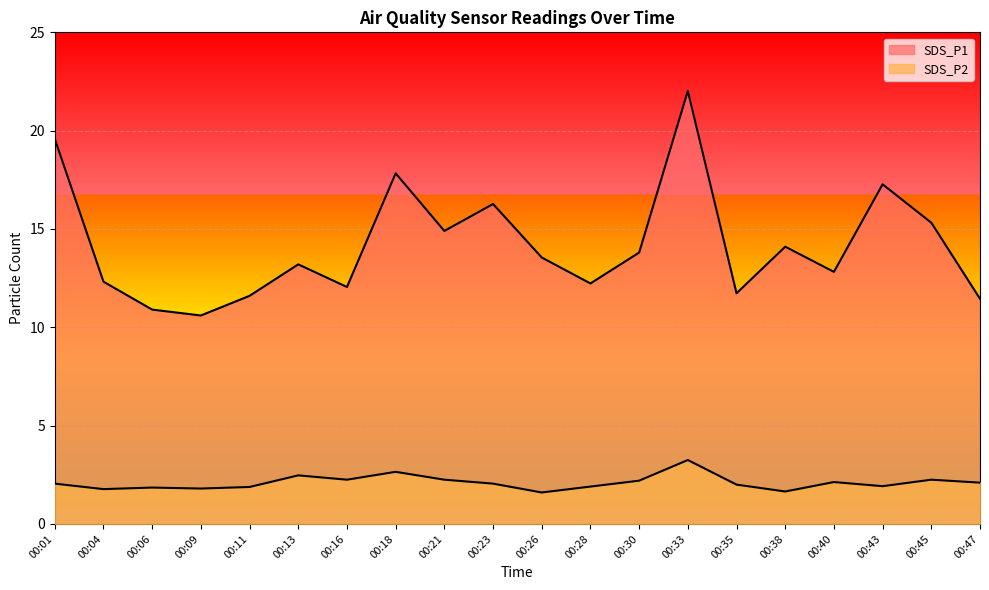

What is the difference between the maximum and minimum values in the SDS_P1 series?

11.4